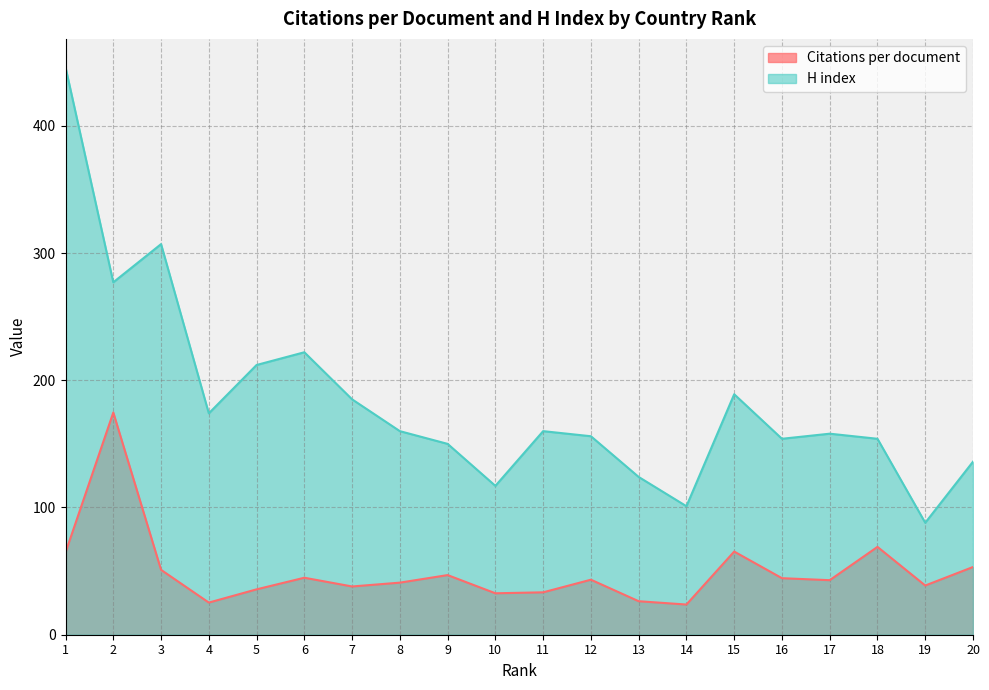

Rank the series by their maximum value, from lowest to highest.

Citations per document, H index